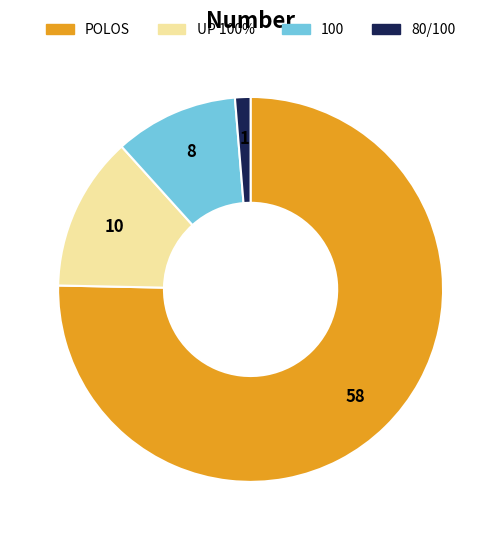

Does any single category account for the majority?

Yes